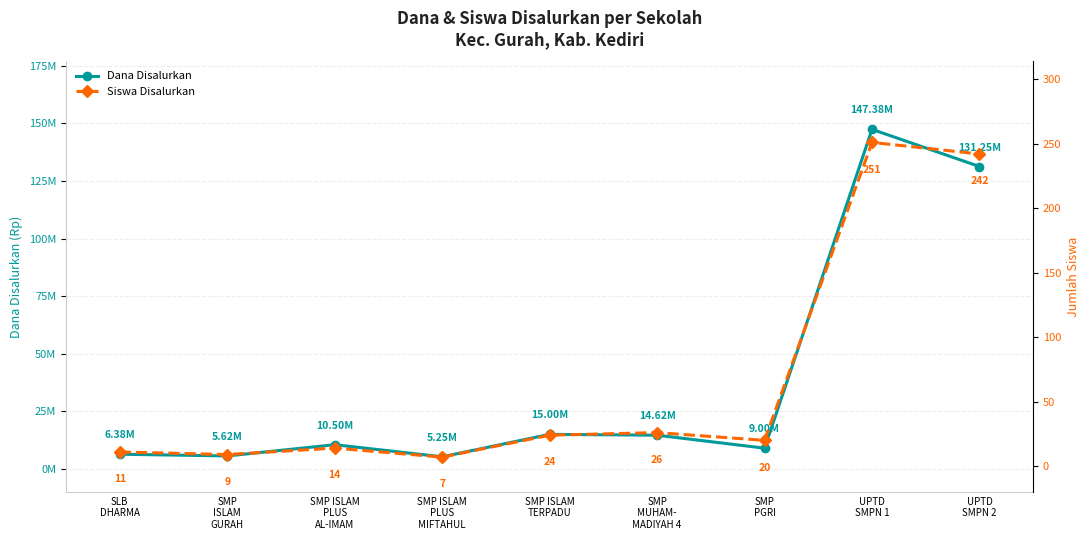

The Dana Disalurkan series shows 201521748 at UPTD
SMPN 1. True or false?

False